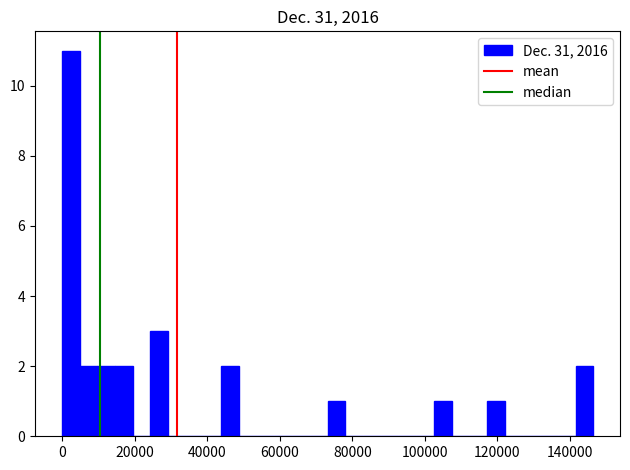

Read against the x-axis, roughly where is the centre of the tallest bar?

2000